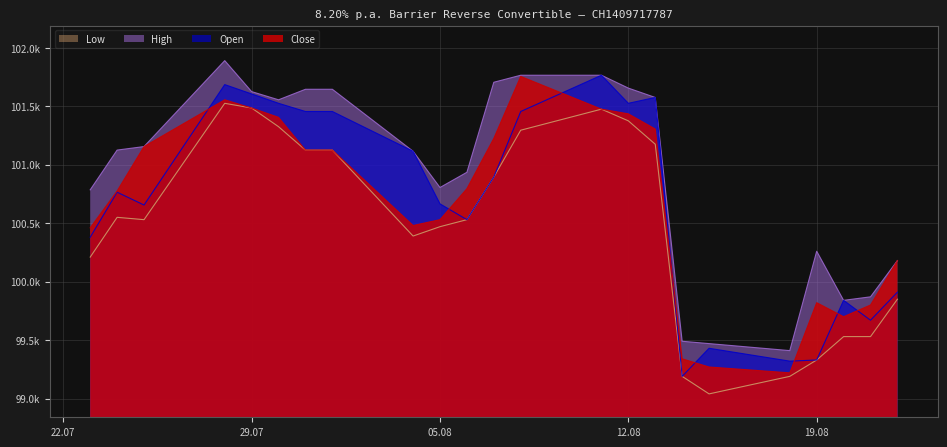

True or false: Open and Low cross at least once.

False